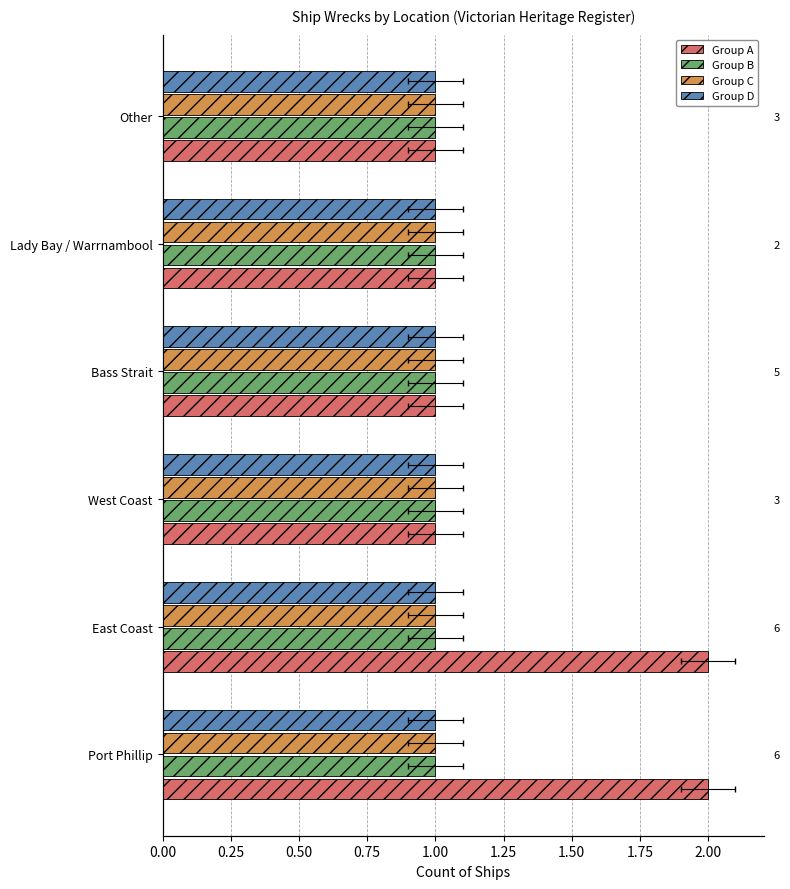

What is the average value of the Group A series?

1.3